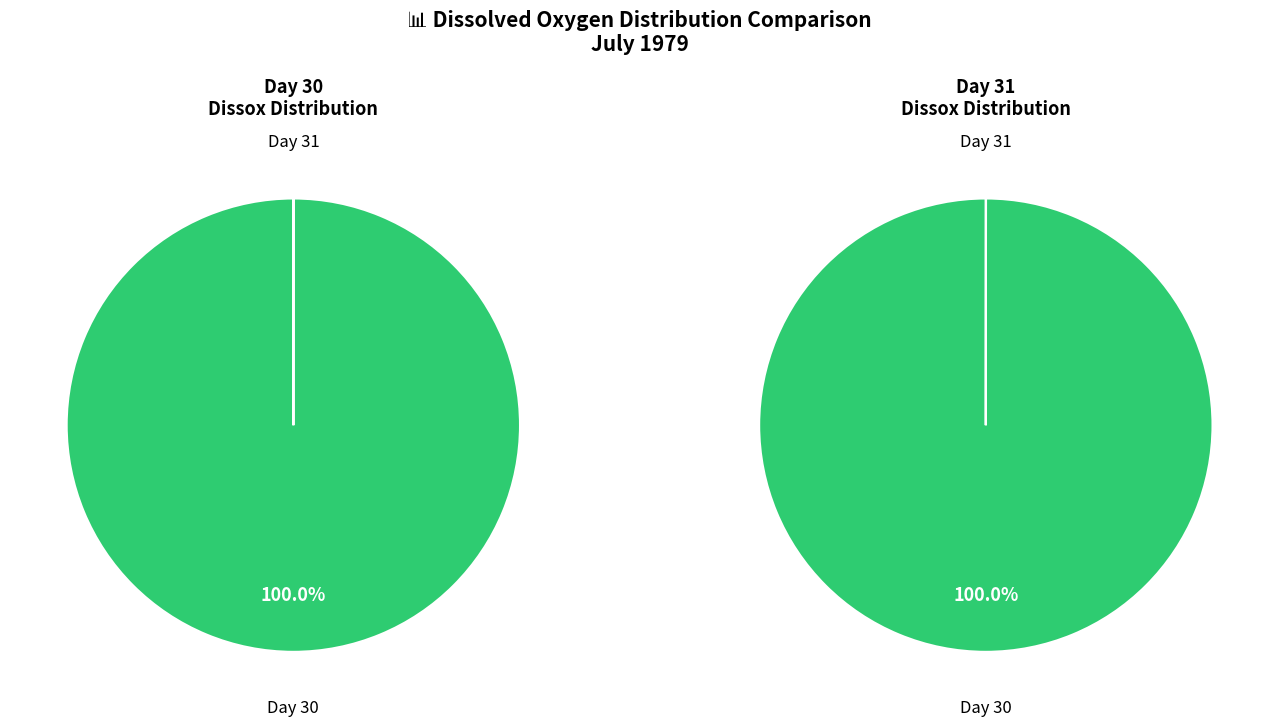

To the nearest percent, what is the combined percentage of 31 and 30?

100%